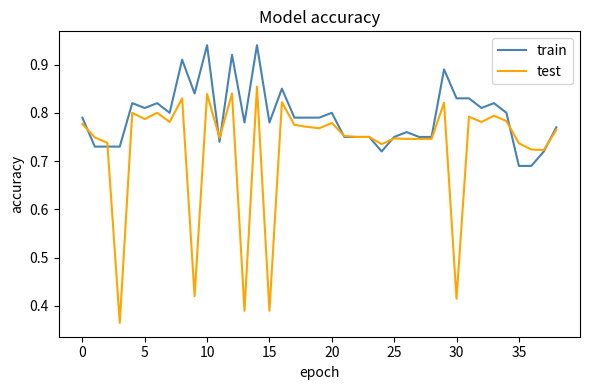

What is the difference between the maximum and second lowest values in the test series?

0.5